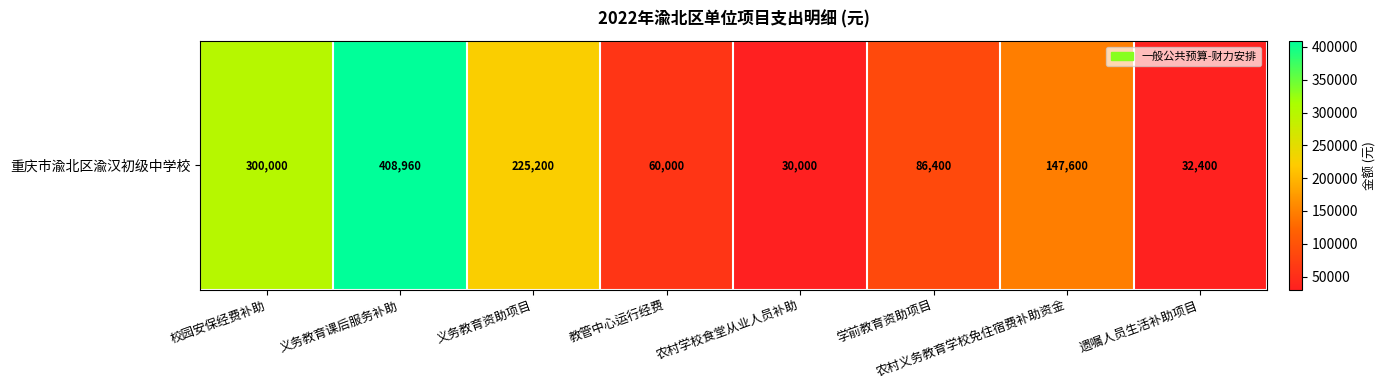

Is it true that the value at 农村学校食堂从业人员补助 is 30000?

True